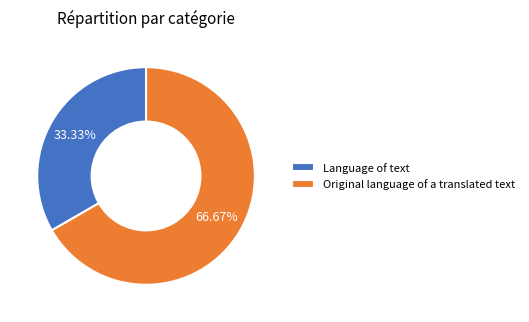

Approximately how many times larger is the value at Original language of a translated text compared to Language of text?

2.0